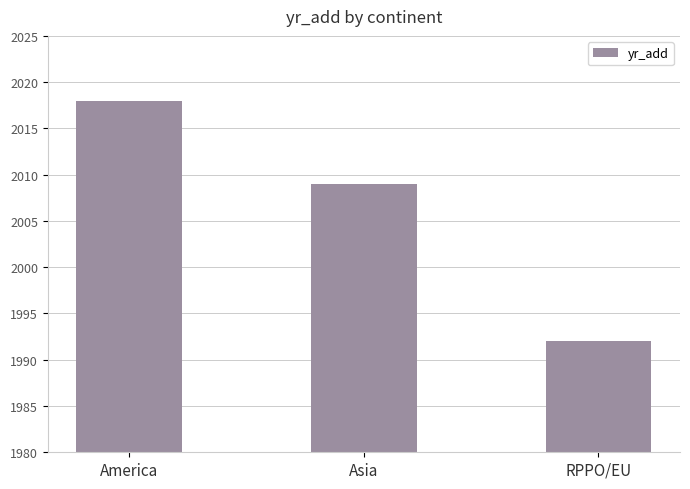

At which label is the value closest to 2005?

Asia